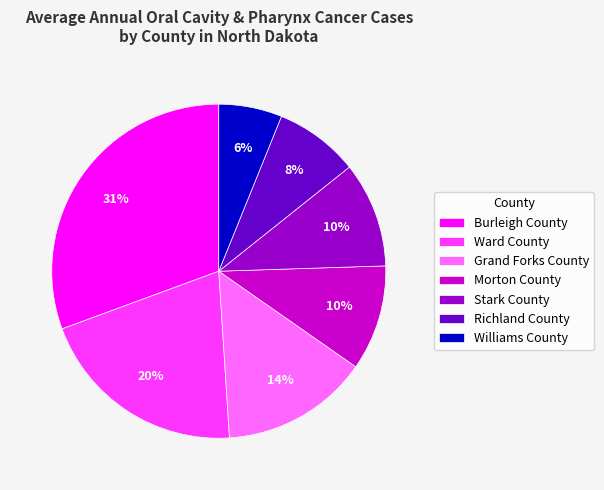

Which has a higher value, Morton County or Burleigh County?

Burleigh County